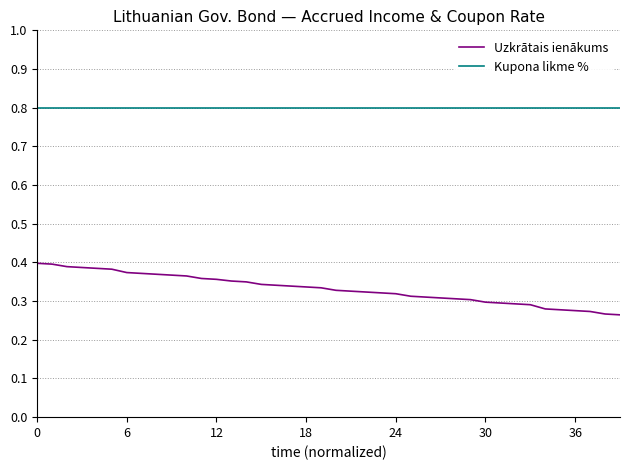

What is the maximum value for Kupona likme %?

0.8